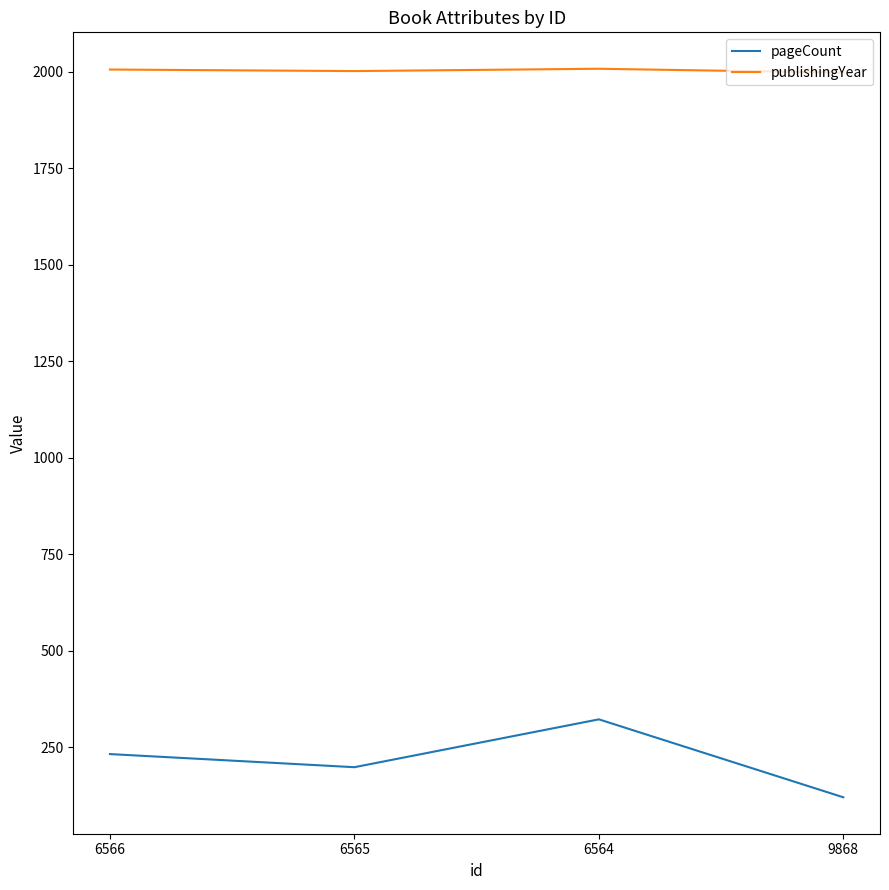

Count the number of data series in this chart.

2